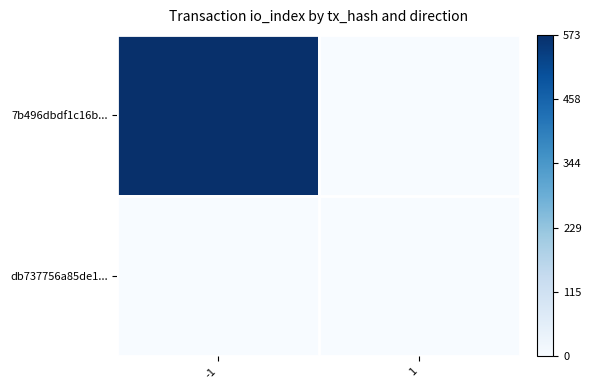

What is the maximum value shown in the chart?

1